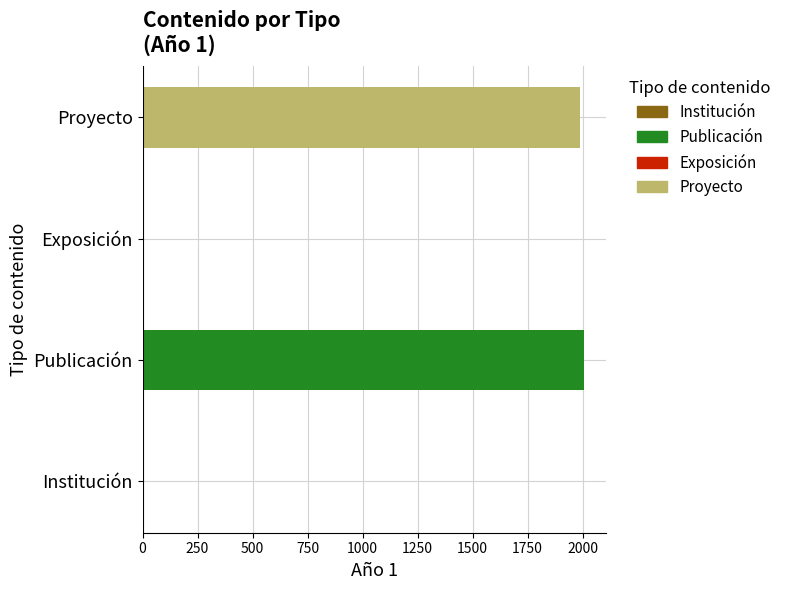

What is the label of the 3rd bar from the right?

Publicación